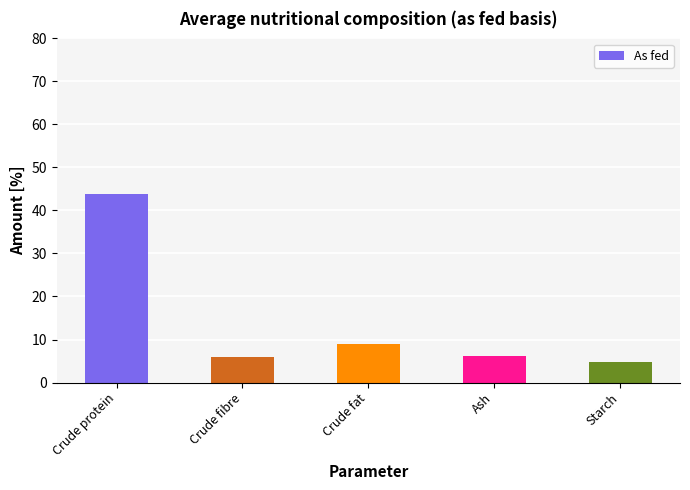

What is the sum of the values at Crude fibre and Ash?

12.1